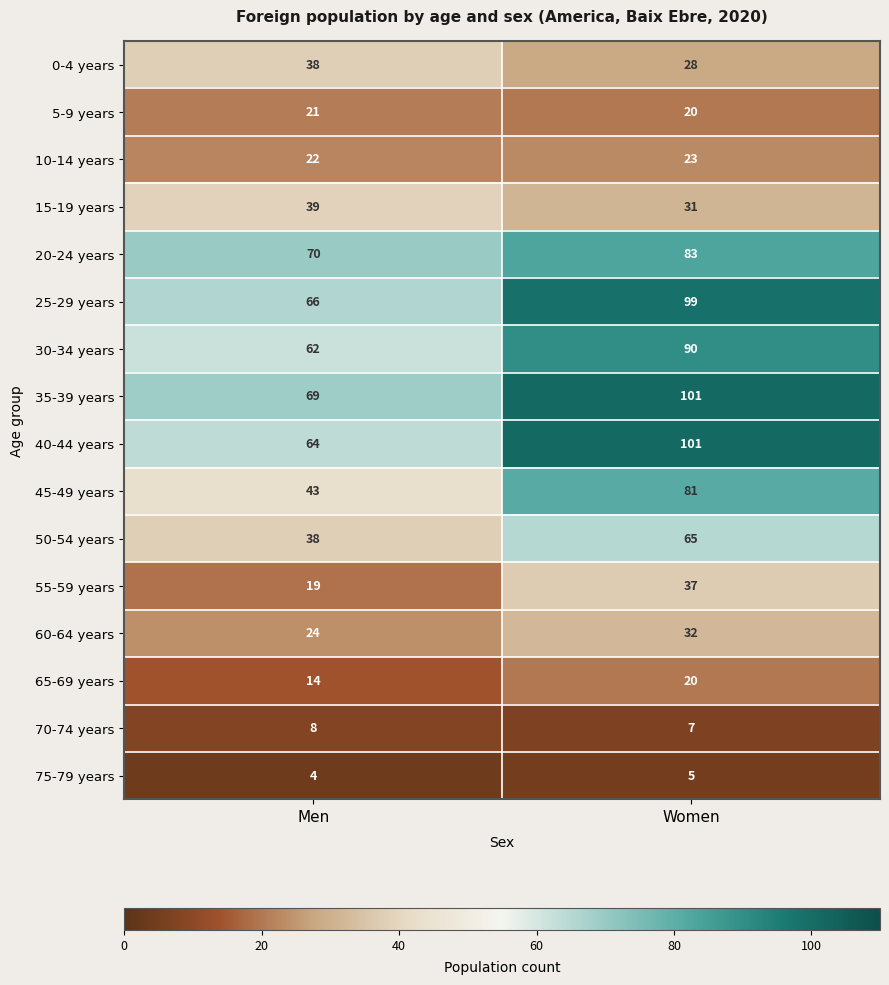

What is the sum of the 75-79 years values at Men and Women?

9